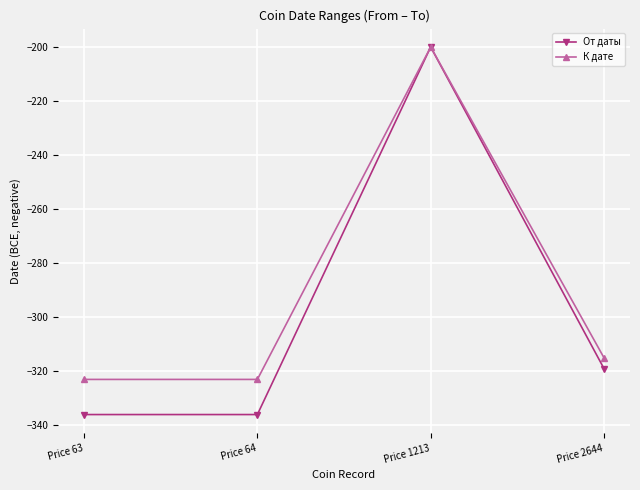

At which label does К дате reach its peak?

Price 1213